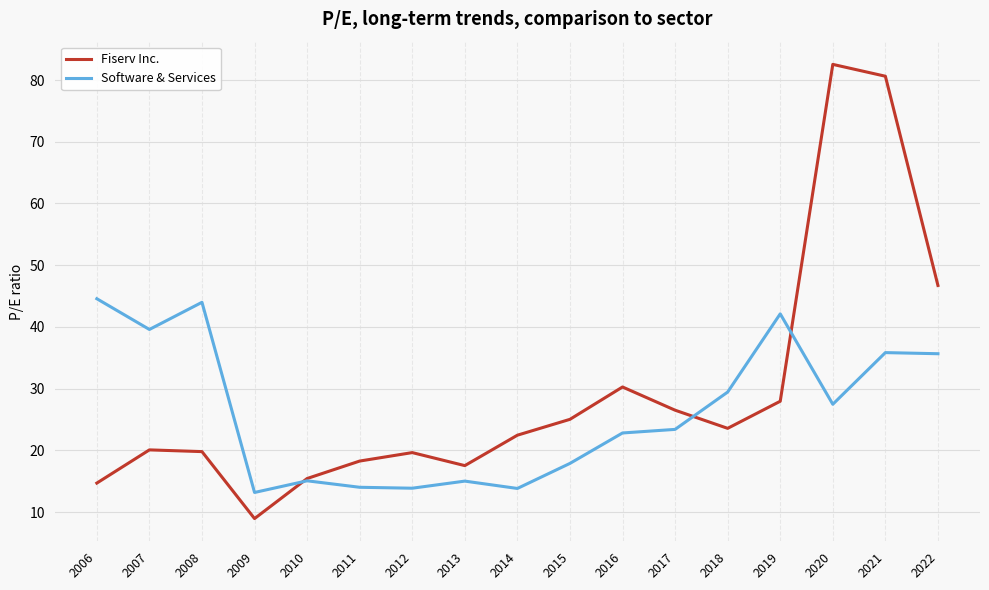

What is the total value across all series at 2008?

63.8